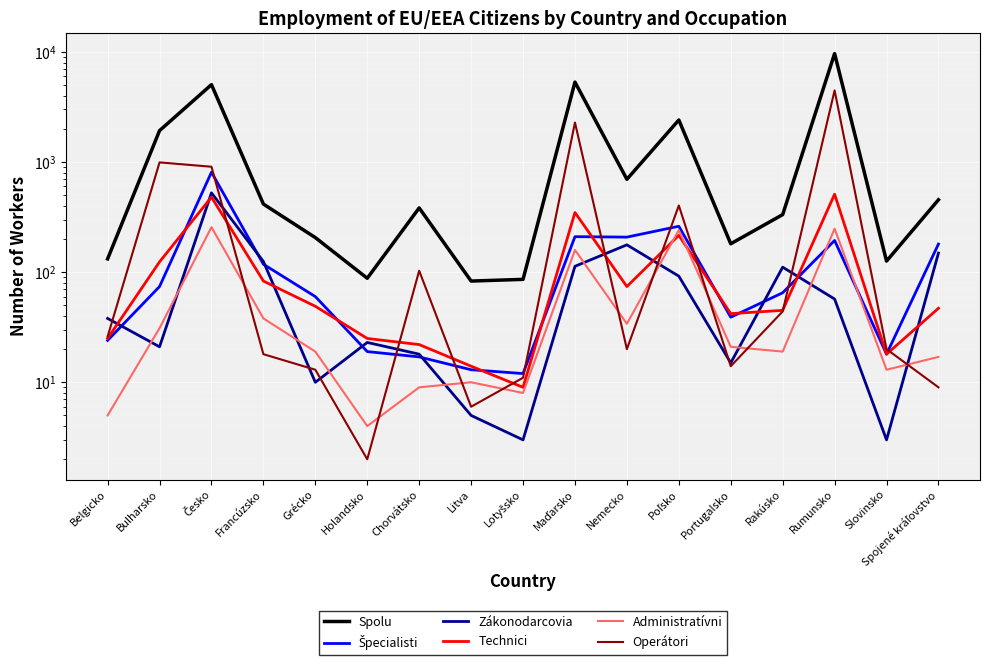

Which series changed the most between Česko and Slovinsko?

Spolu